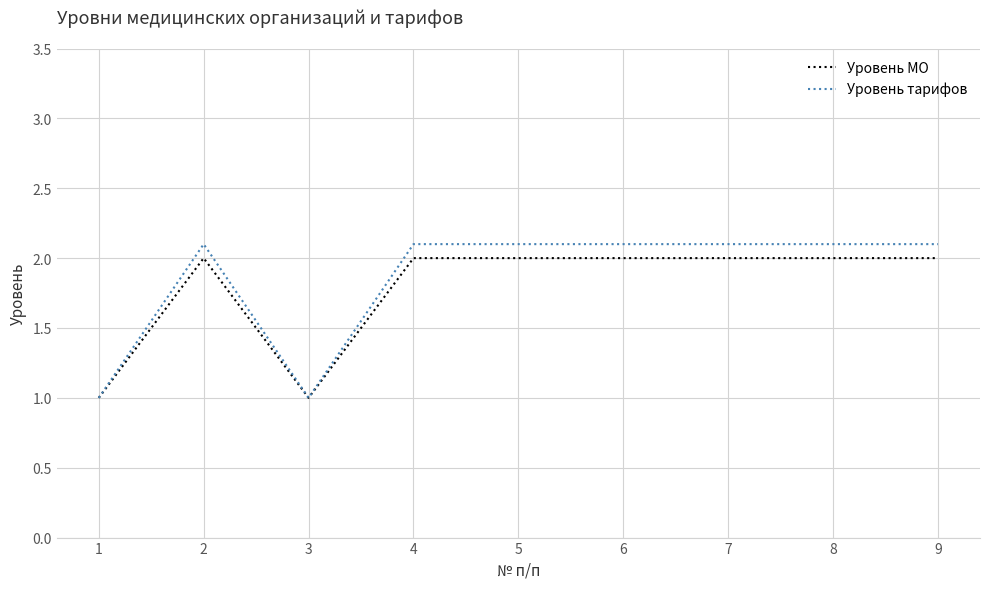

Is it true that Уровень тарифов equals 2.1 at 9?

True